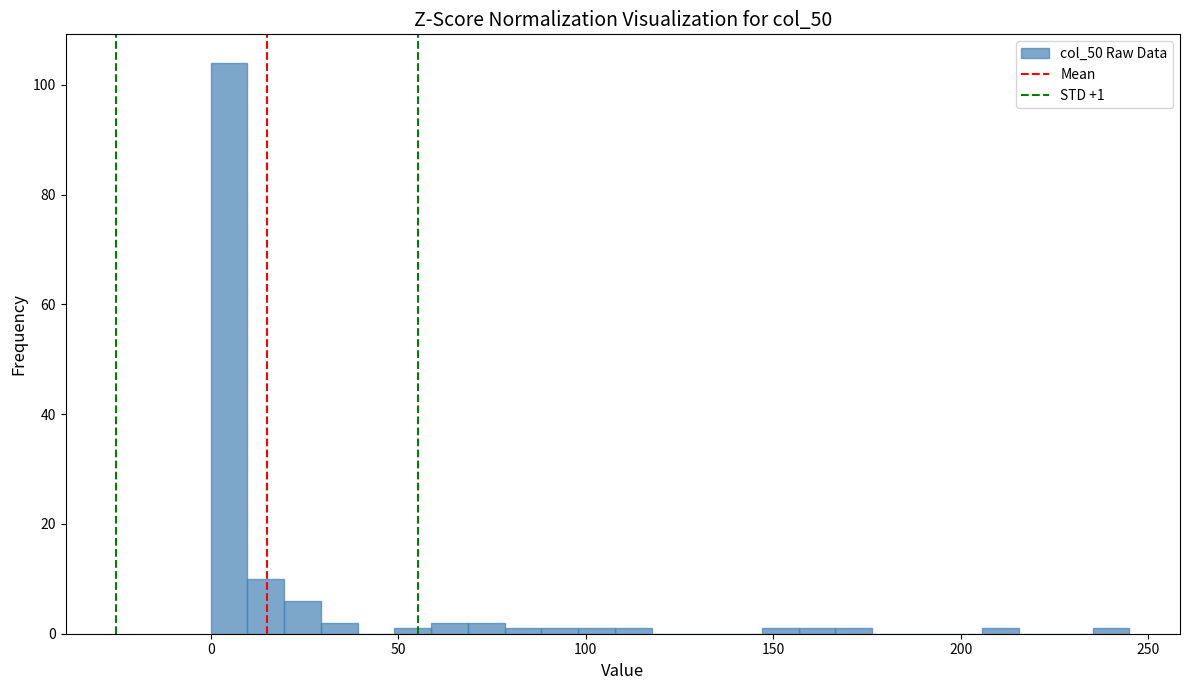

Read against the x-axis, roughly where is the centre of the tallest bar?

5